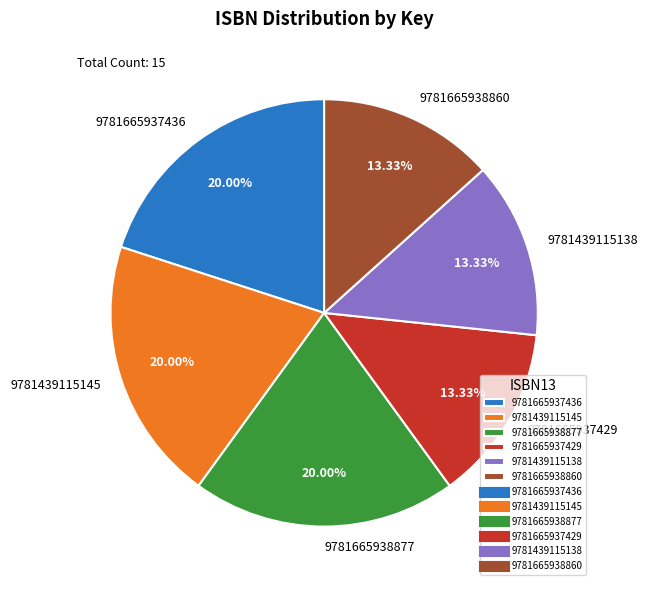

To the nearest percent, what is the difference between the largest and smallest slice percentages?

7%